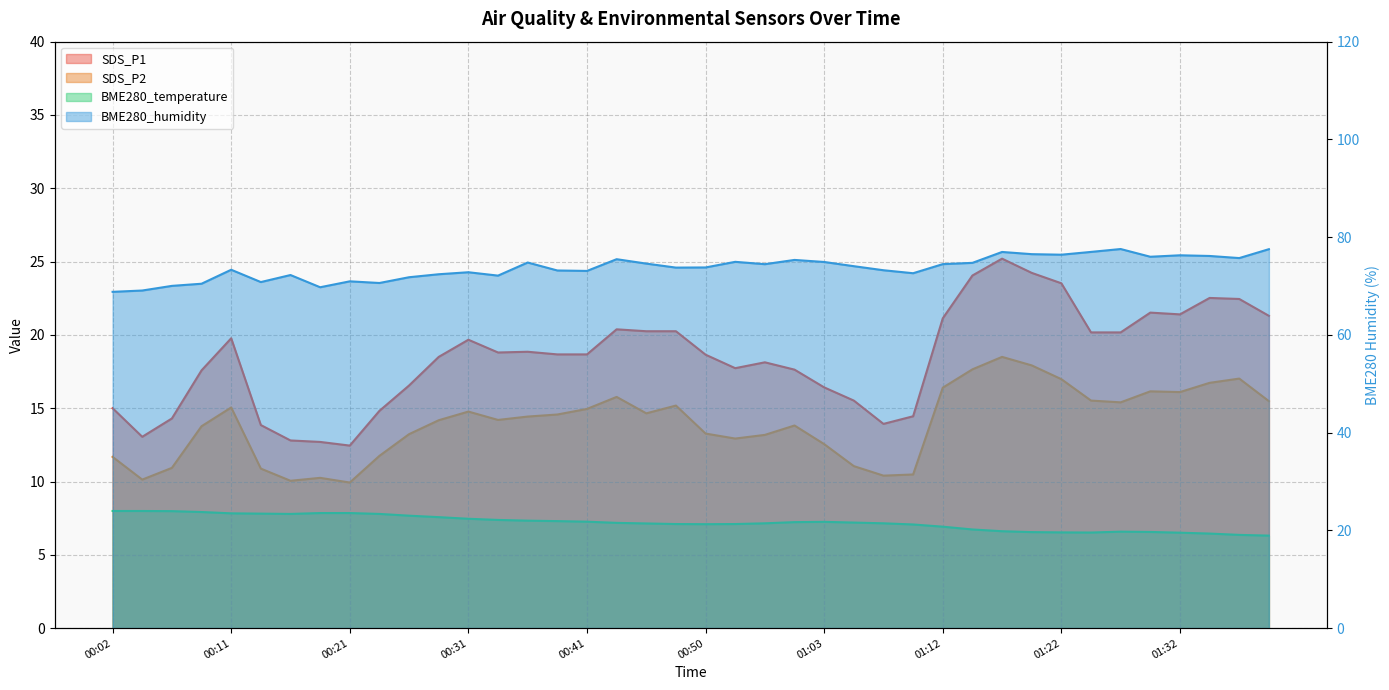

What is the label of the 28th point from the left?

01:10